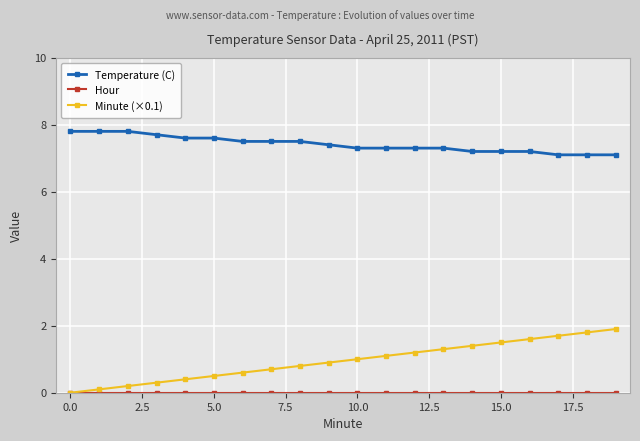

What is the maximum value for Temperature (C)?

7.8